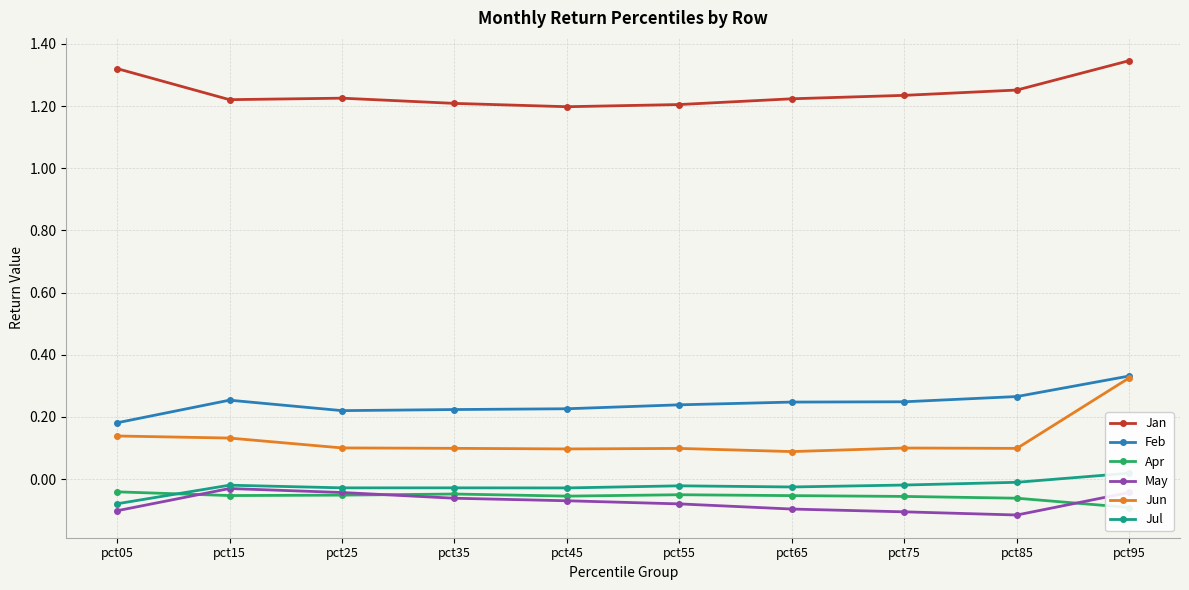

Which series has the largest total across all categories?

Jan